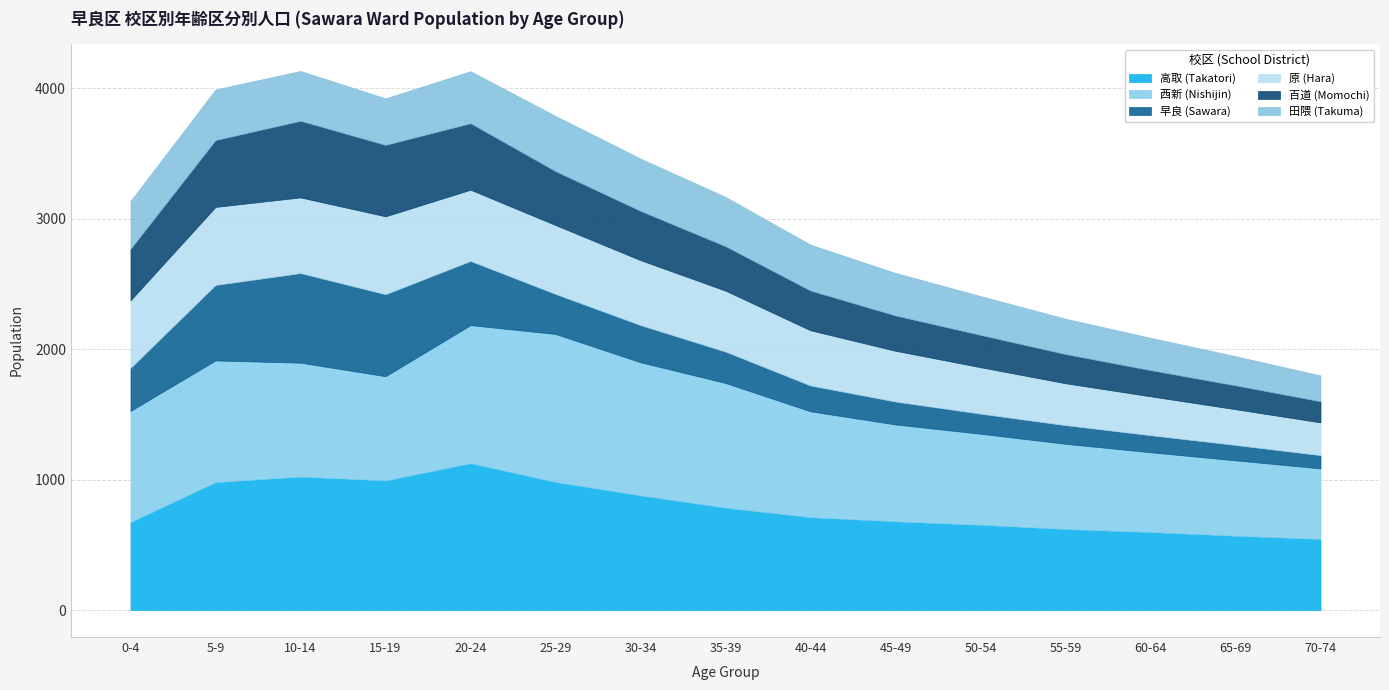

The 高取 (Takatori) series shows 598 at 60-64. True or false?

True